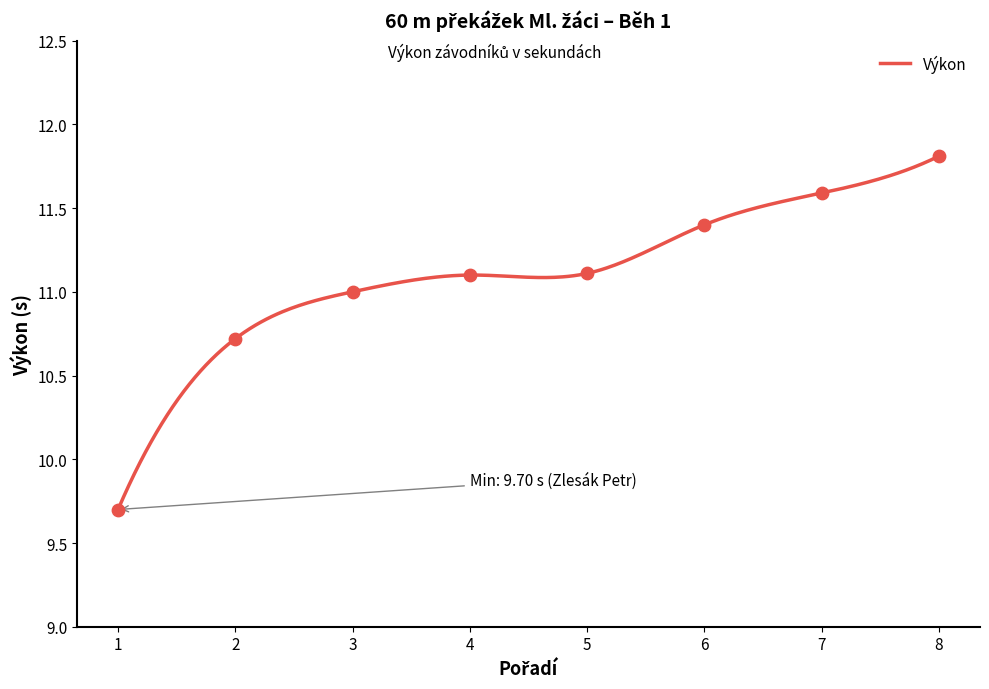

What is the change in value from 2 to 5?

+0.4